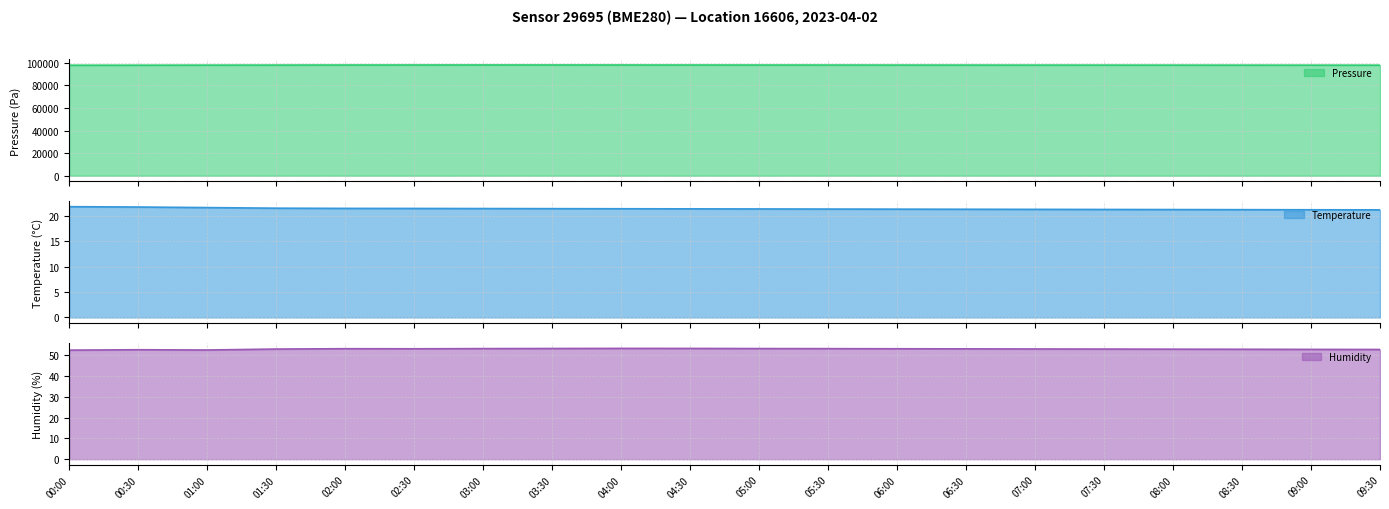

How many categories are shown in the chart?

20